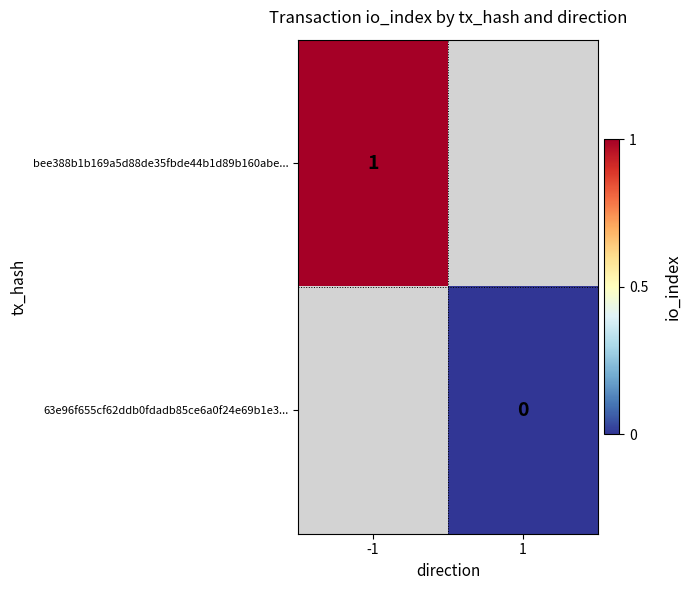

How many data points does each series have?

2